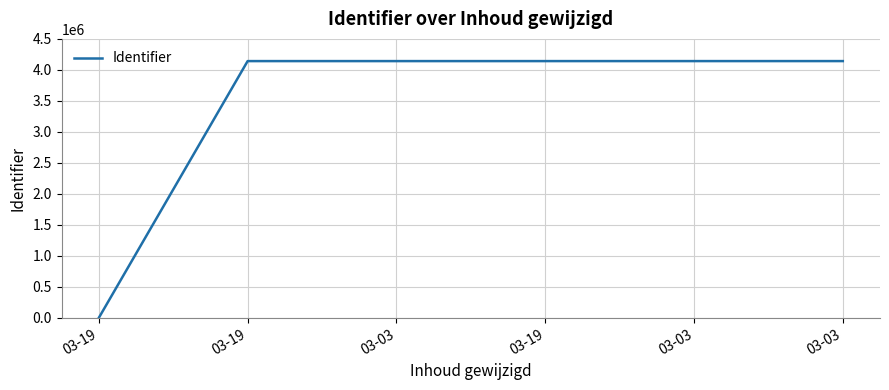

What is the difference between the values at 03-19 and 03-19?

8